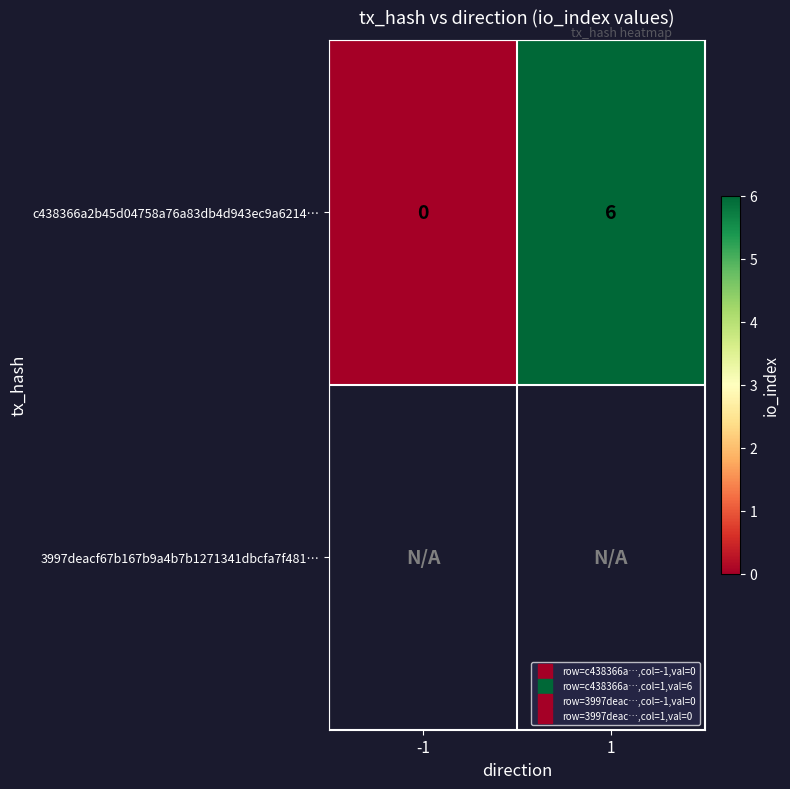

At how many categories does at least one series exceed 4?

1